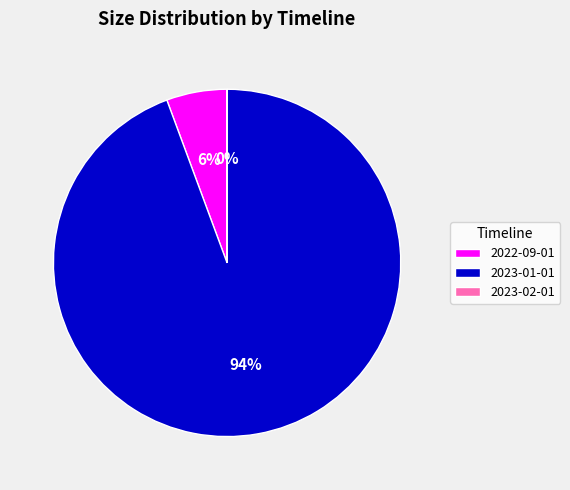

The 2023-01-01 slice represents 94% of the pie. True or false?

True